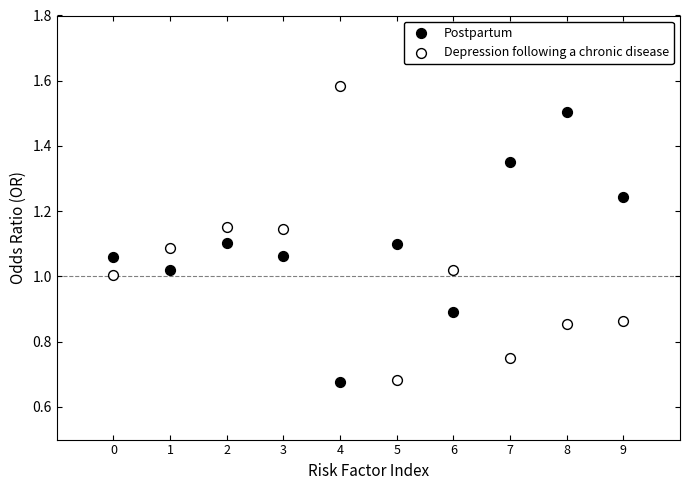

Which series has the largest Y range (max minus min)?

Depression following a chronic disease